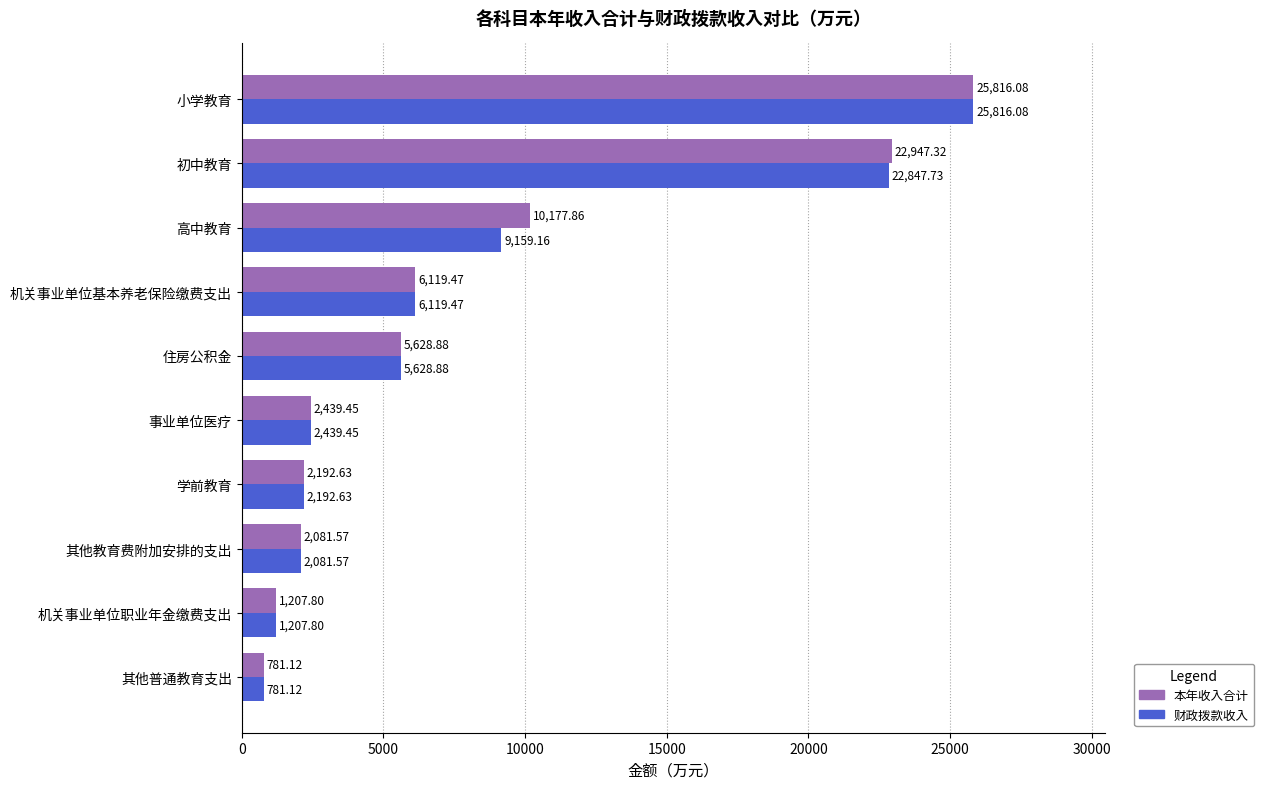

Where is 本年收入合计 nearest to the value 13298?

高中教育